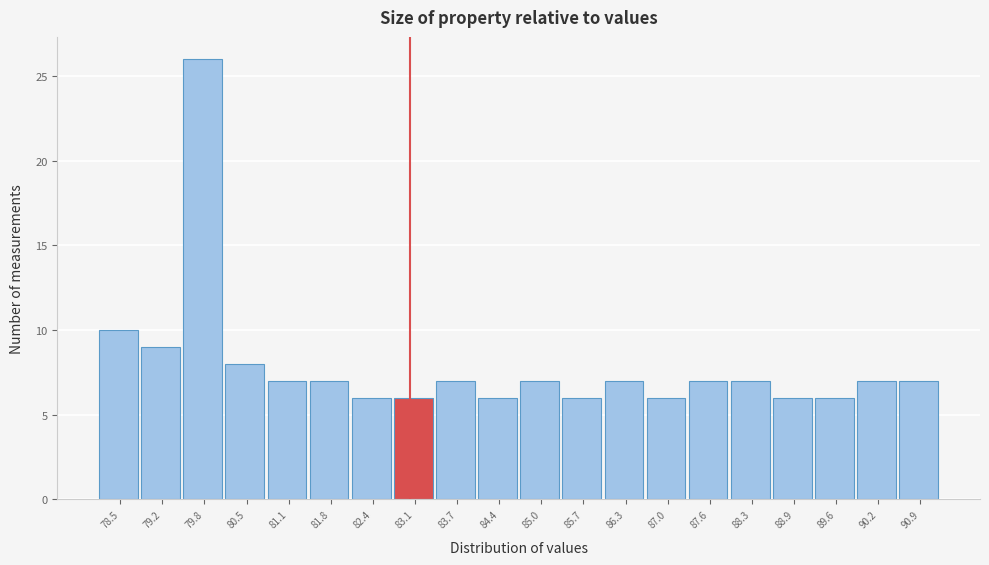

Reading left to right, list every bar in this chart as the range it spans on the x-axis followed by its height. Neither the bar edges nor the heights are printed on the chart, so give them approximately, as read against the axes.

78.20 to 78.85: 10
78.85 to 79.50: 9
79.50 to 80.15: 26
80.15 to 80.80: 8
80.80 to 81.45: 7
81.45 to 82.10: 7
82.10 to 82.75: 6
82.75 to 83.40: 6
83.40 to 84.05: 7
84.05 to 84.70: 6
84.70 to 85.35: 7
85.35 to 86.00: 6
86.00 to 86.65: 7
86.65 to 87.30: 6
87.30 to 87.95: 7
87.95 to 88.60: 7
88.60 to 89.25: 6
89.25 to 89.90: 6
89.90 to 90.55: 7
90.55 to 91.20: 7